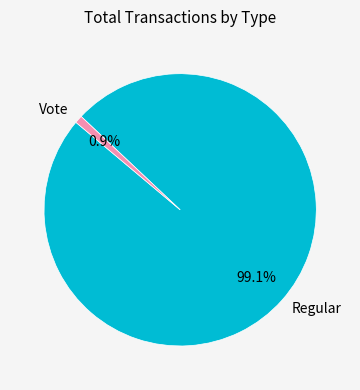

What percentage do Regular and Vote together represent?

100.0%